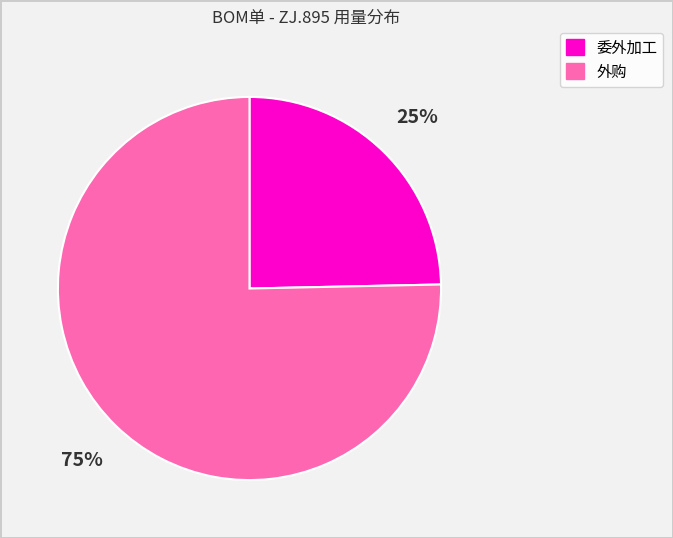

To the nearest percent, what is the average slice percentage?

50%